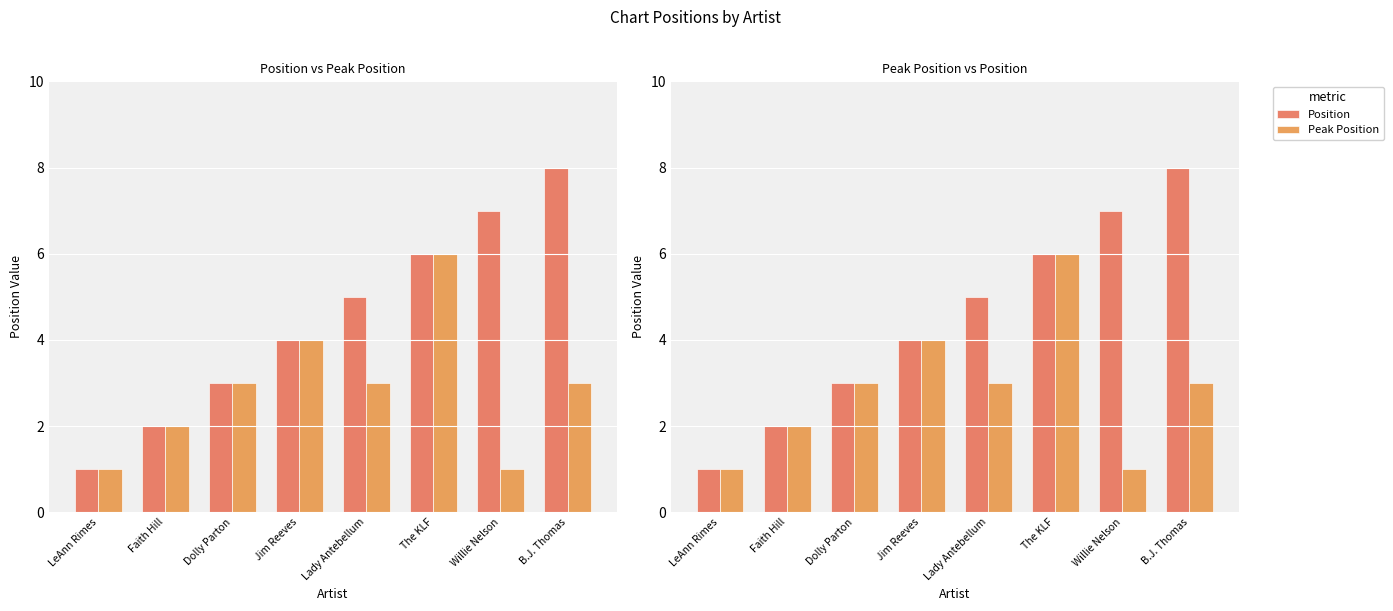

List the series in order of their peak value, highest first.

Position, Peak Position